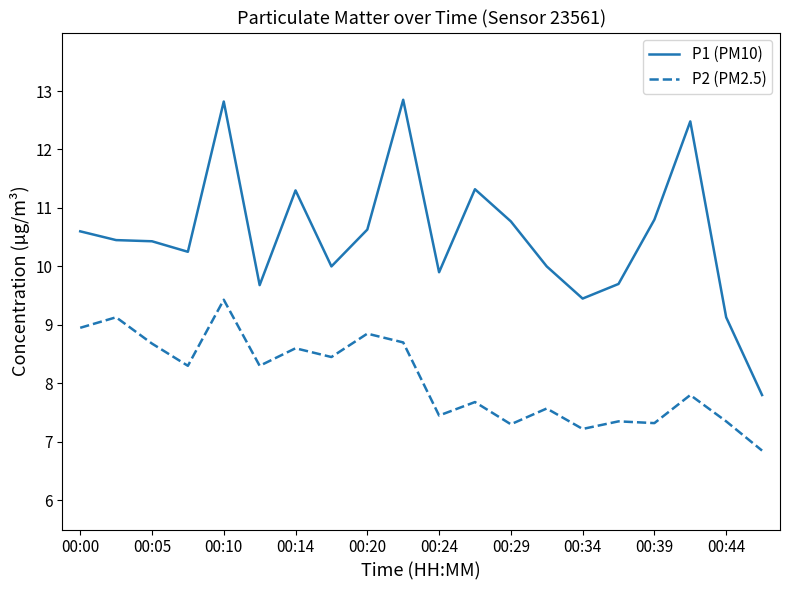

True or false: P1 (PM10) and P2 (PM2.5) intersect in this chart.

False